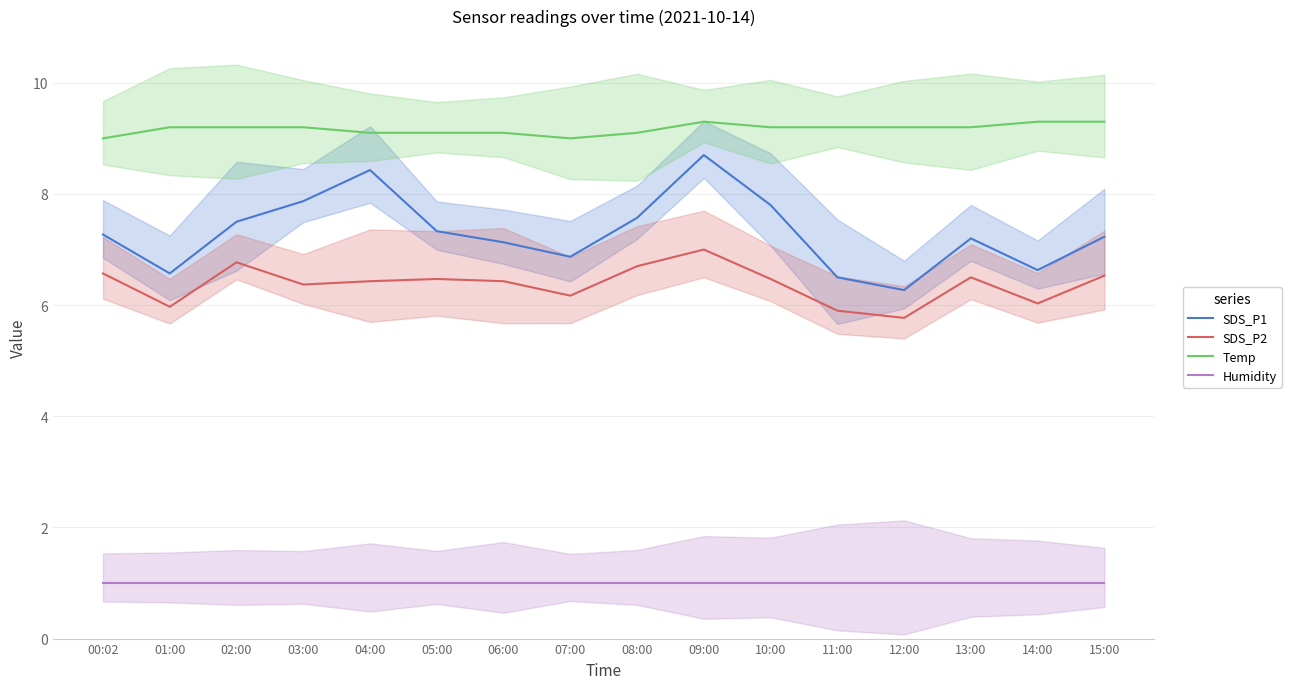

Is it true that Temp equals 15.3 at 04:00?

False